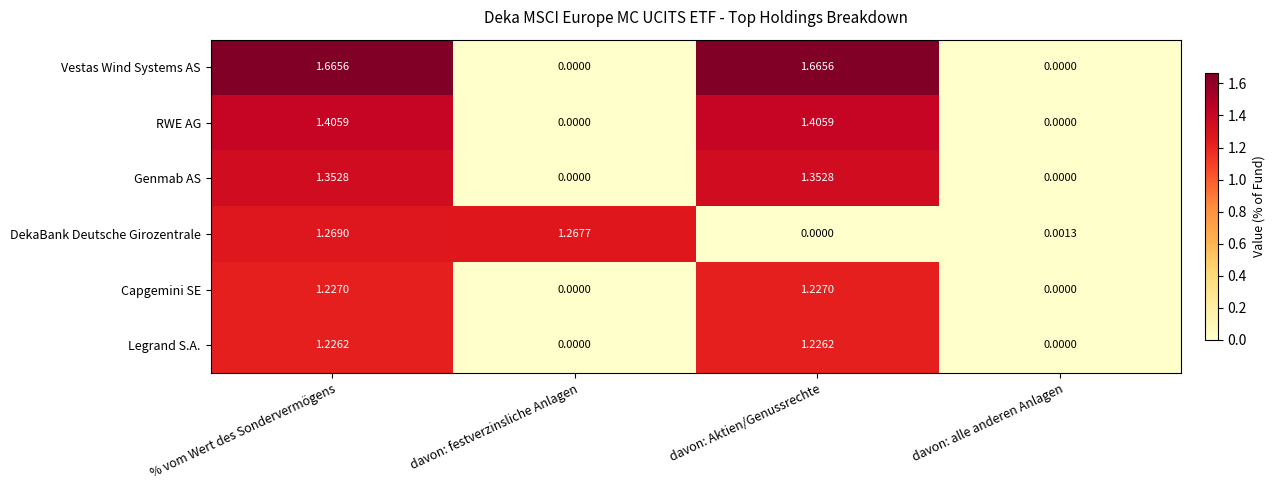

List the series in order of their peak value, highest first.

Vestas Wind Systems AS, RWE AG, Genmab AS, DekaBank Deutsche Girozentrale, Capgemini SE, Legrand S.A.